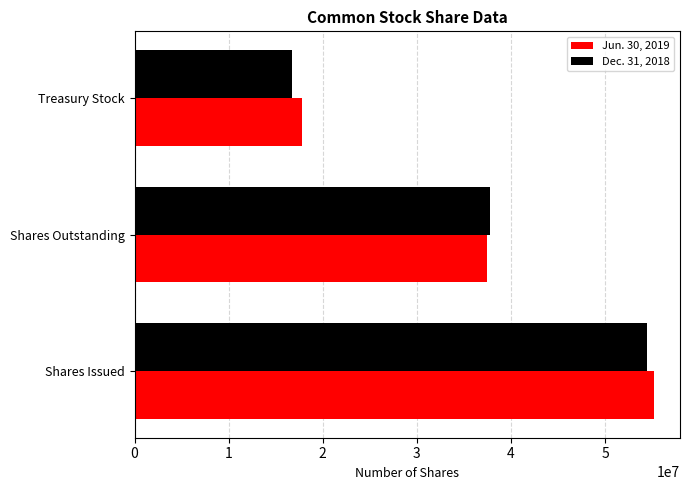

Which series has the largest total across all categories?

Jun. 30, 2019